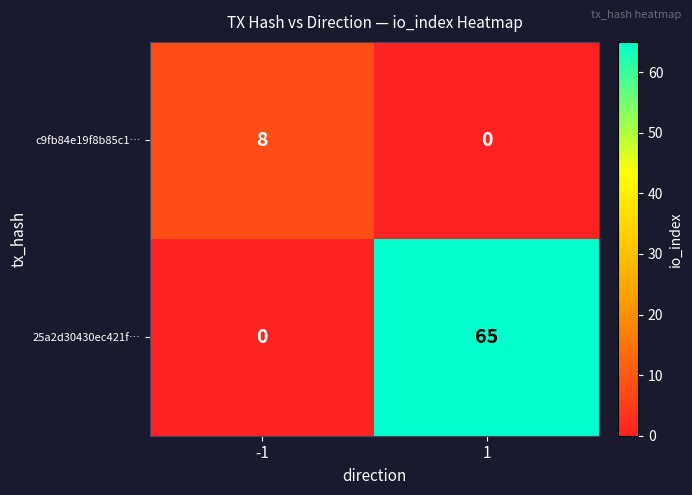

Count the number of categories in the chart.

2